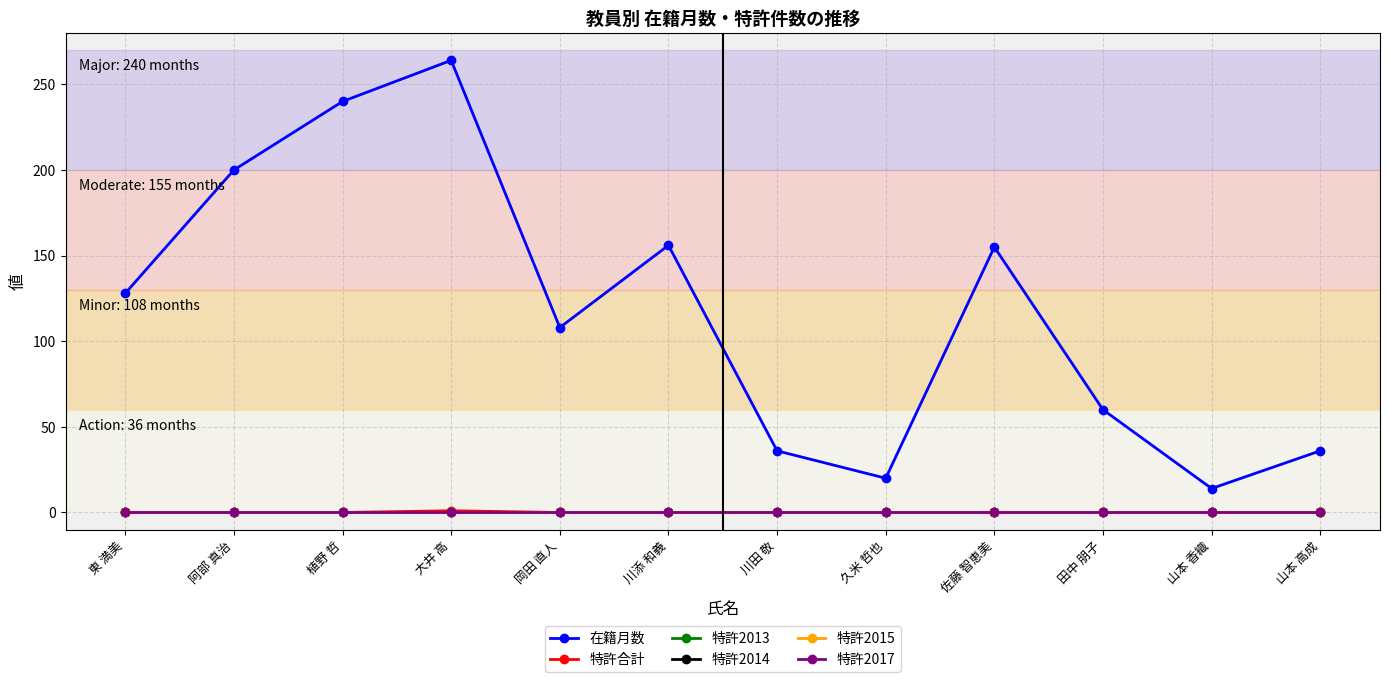

At which category is the sum across all series the highest?

大井 高